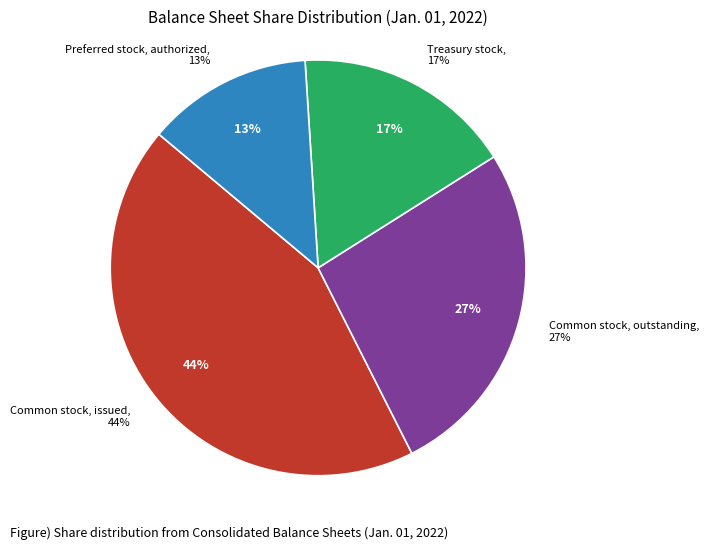

What is the smallest slice in the pie chart?

Preferred stock, authorized (in shares)